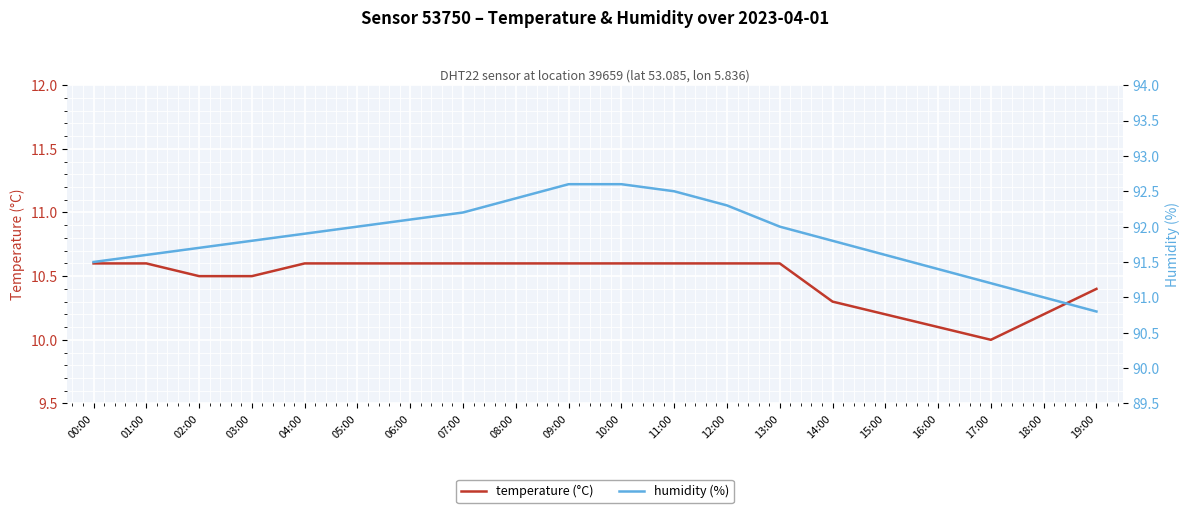

What is the sum of the humidity (%) values at 06:00 and 05:00?

184.1